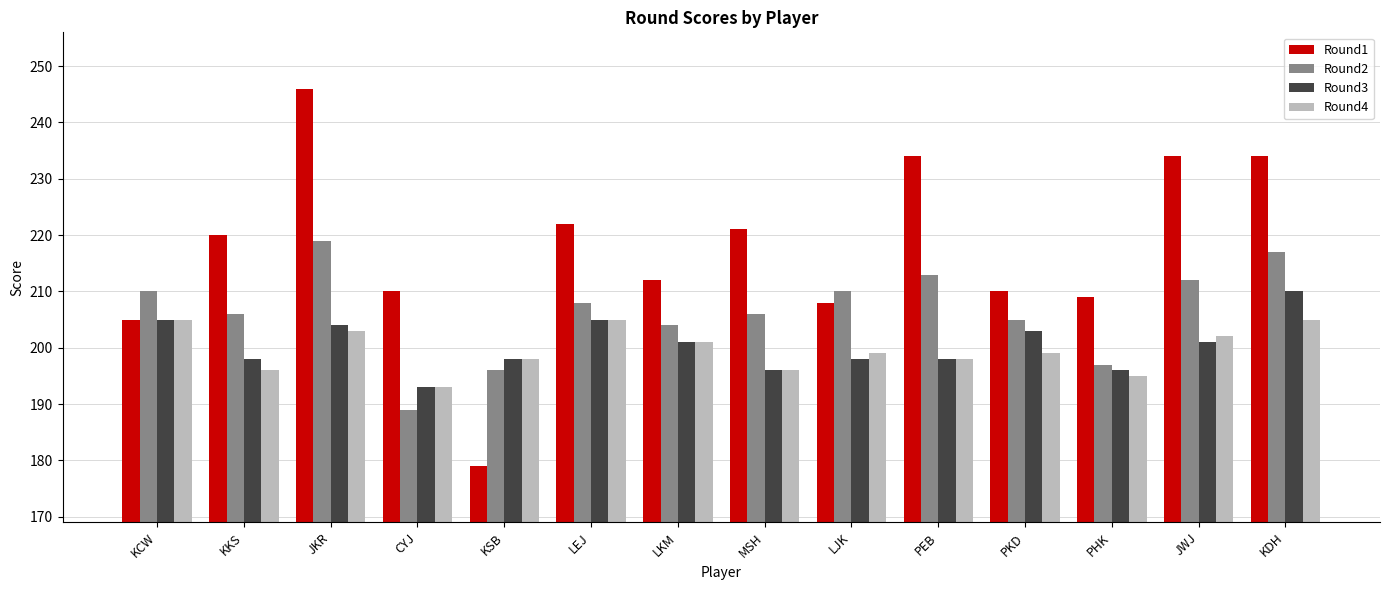

How many distinct data groups are displayed?

4